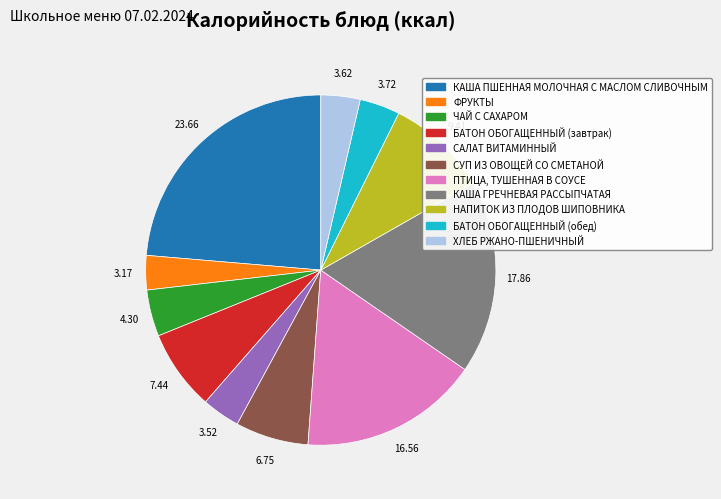

Combined, do САЛАТ ВИТАМИННЫЙ and ФРУКТЫ account for over 50%?

No